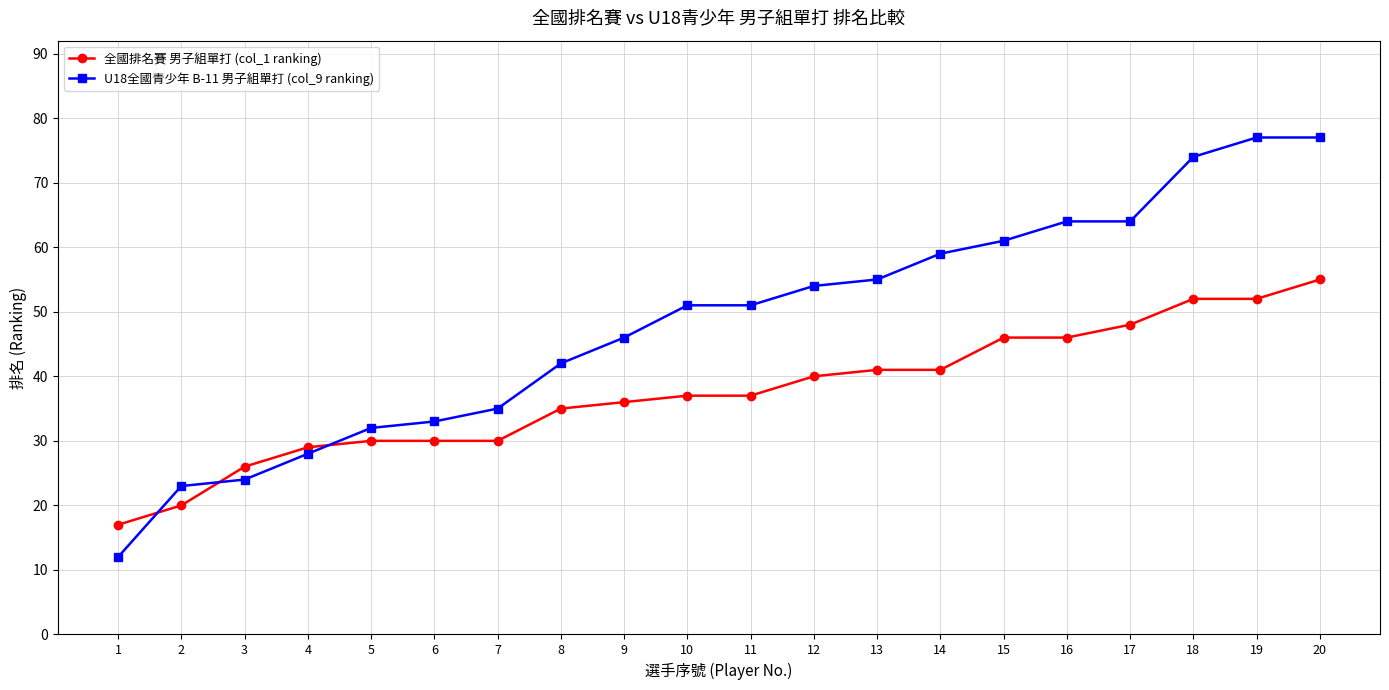

Which series has the largest total across all categories?

U18全國青少年 B-11 男子組單打 (col_9 ranking)